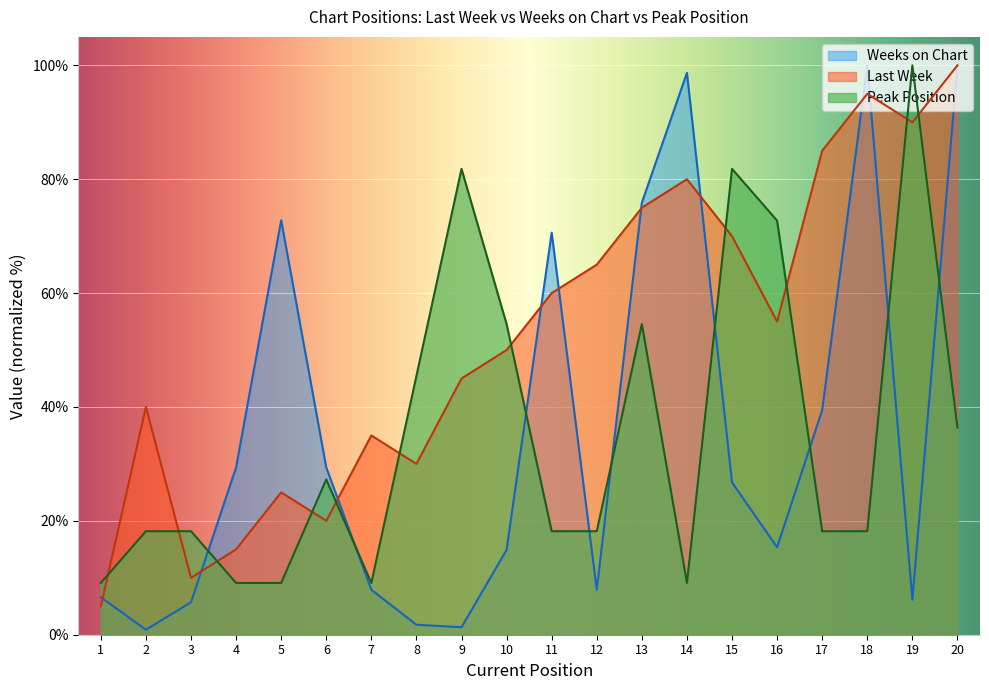

At which category does Weeks on Chart reach its first local valley?

2